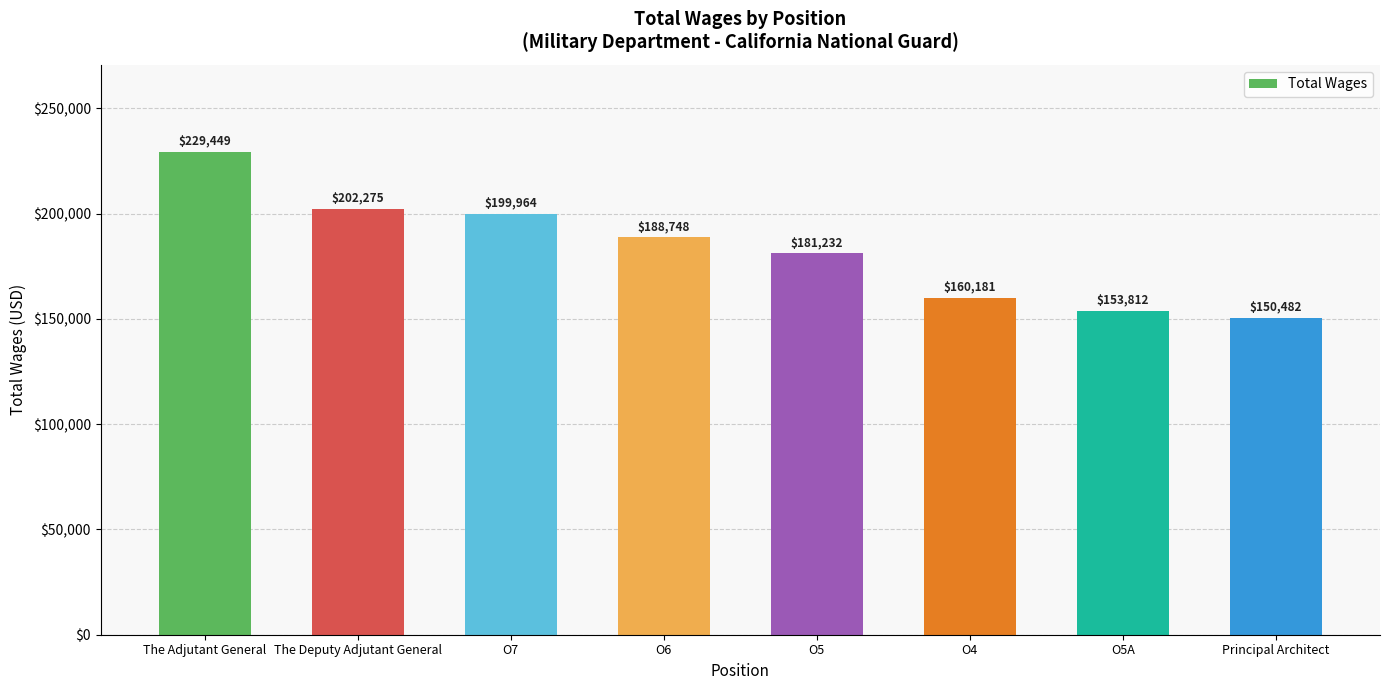

Which label corresponds to the smallest value in the chart?

Principal Architect